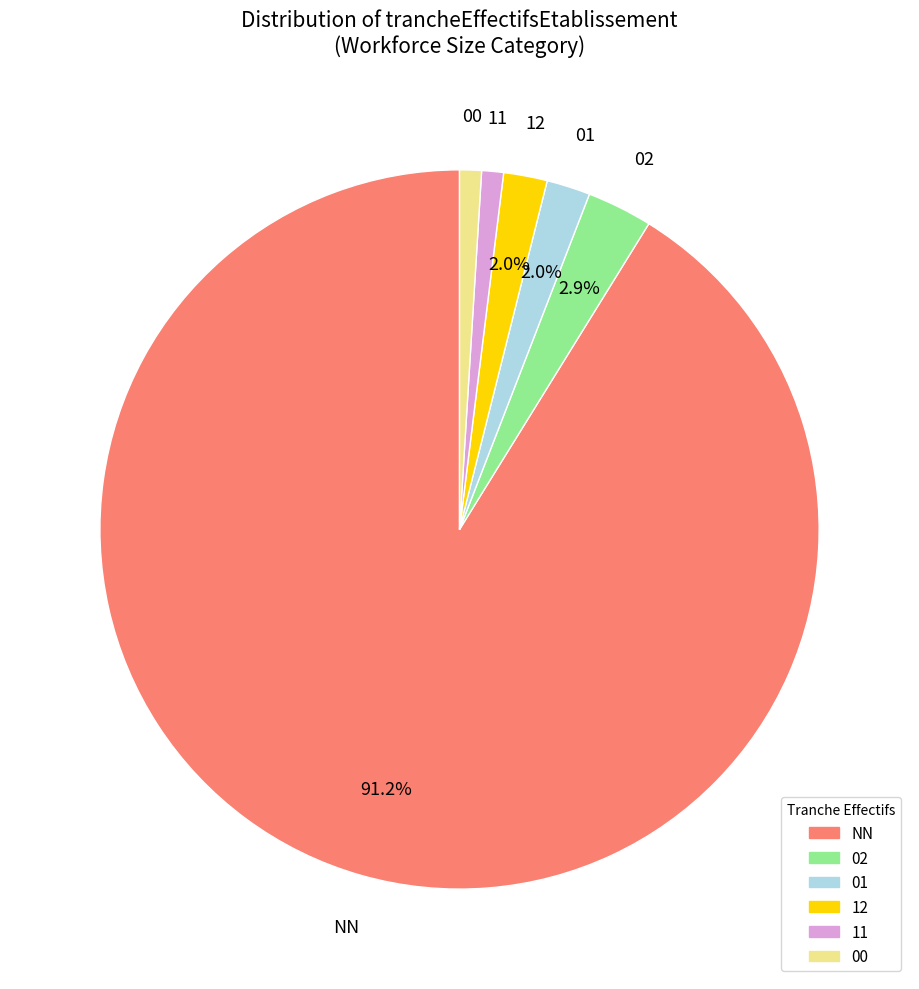

Which has a higher value, 02 or 11?

02